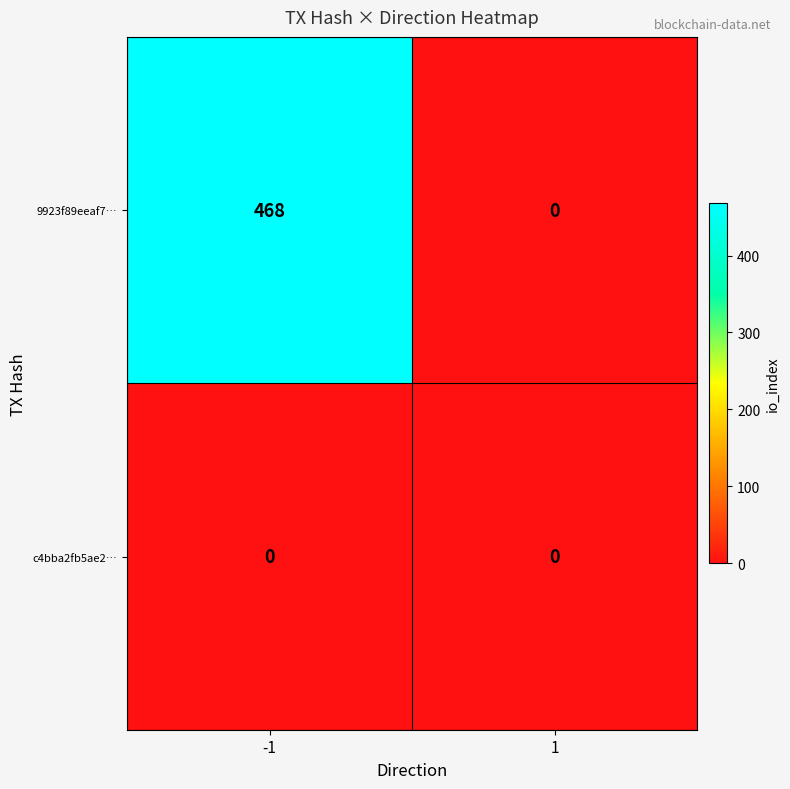

At which category is the sum across all series the highest?

-1